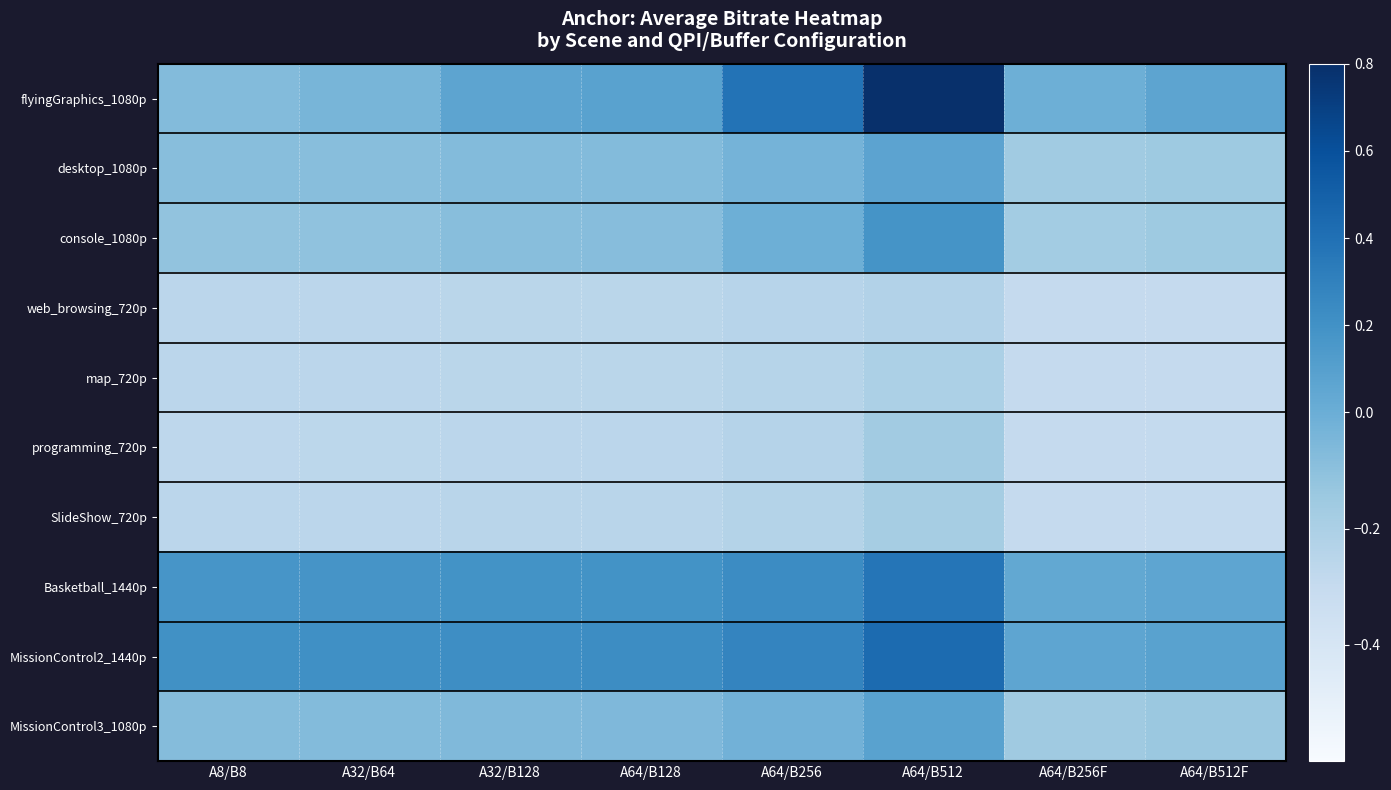

What is the greatest value displayed?

1.1